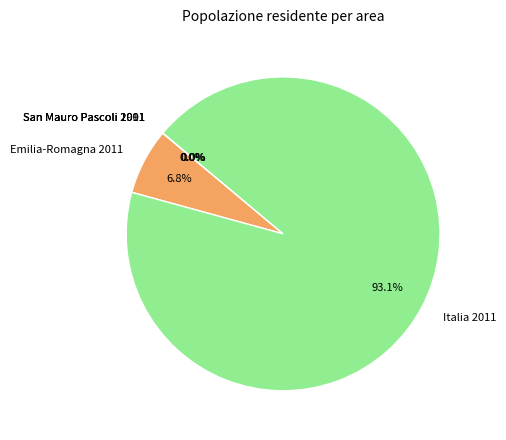

True or false: Italia 2011 accounts for 93% of the total.

True